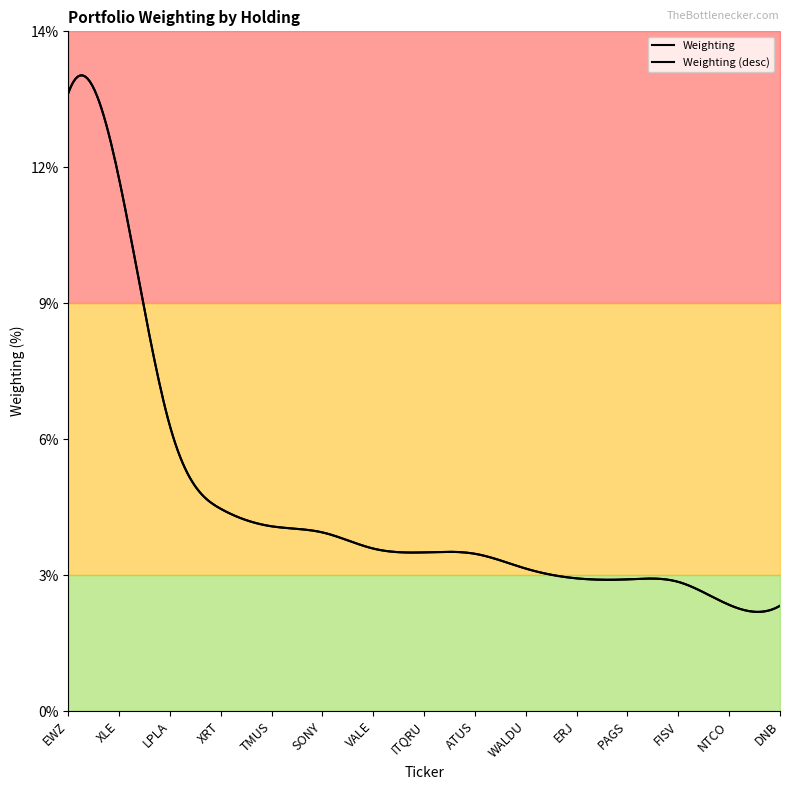

Rank the categories by value from highest to lowest.

EWZ, XLE, LPLA, XRT, TMUS, SONY, VALE, ITQRU, ATUS, WALDU, ERJ, PAGS, FISV, NTCO, DNB